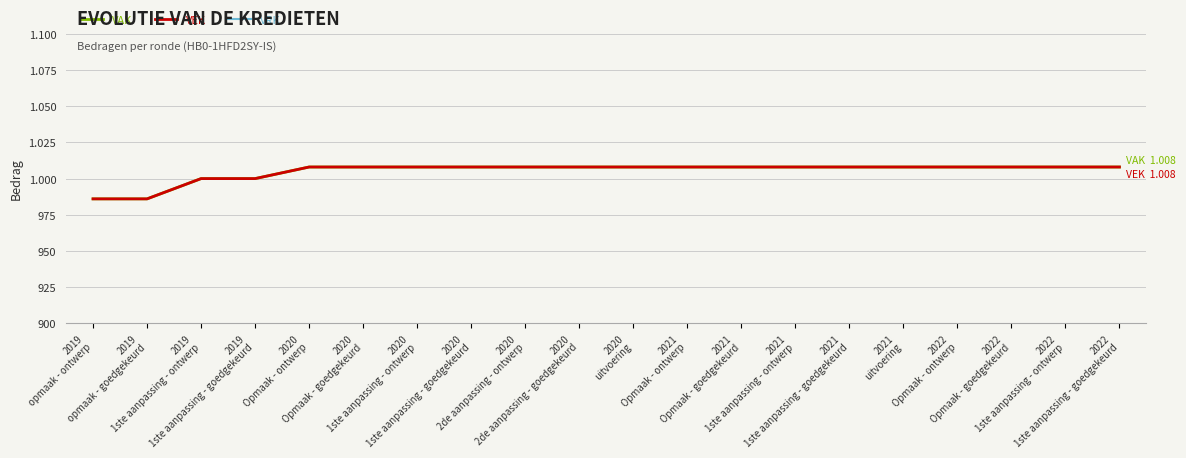

True or false: VAK has more than 1 interior local peaks.

False